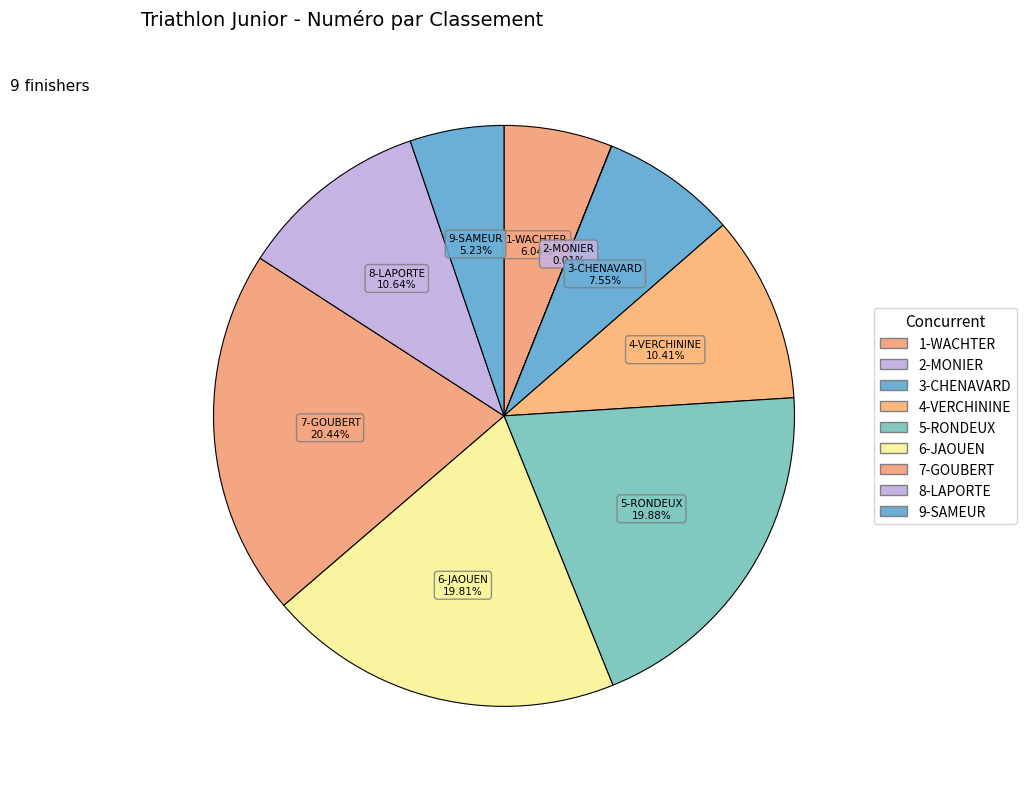

Which category has the biggest portion of the pie?

7-GOUBERT